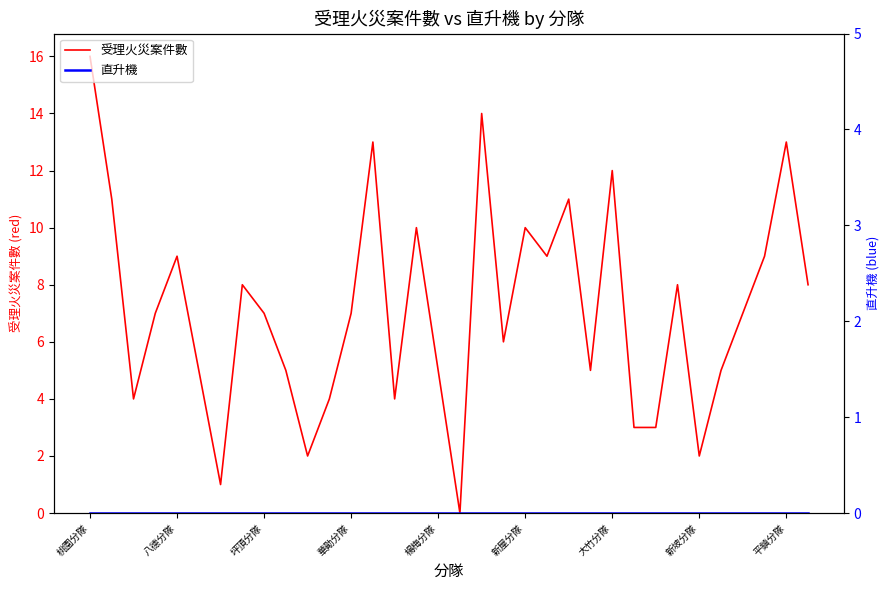

How many distinct data groups are displayed?

2